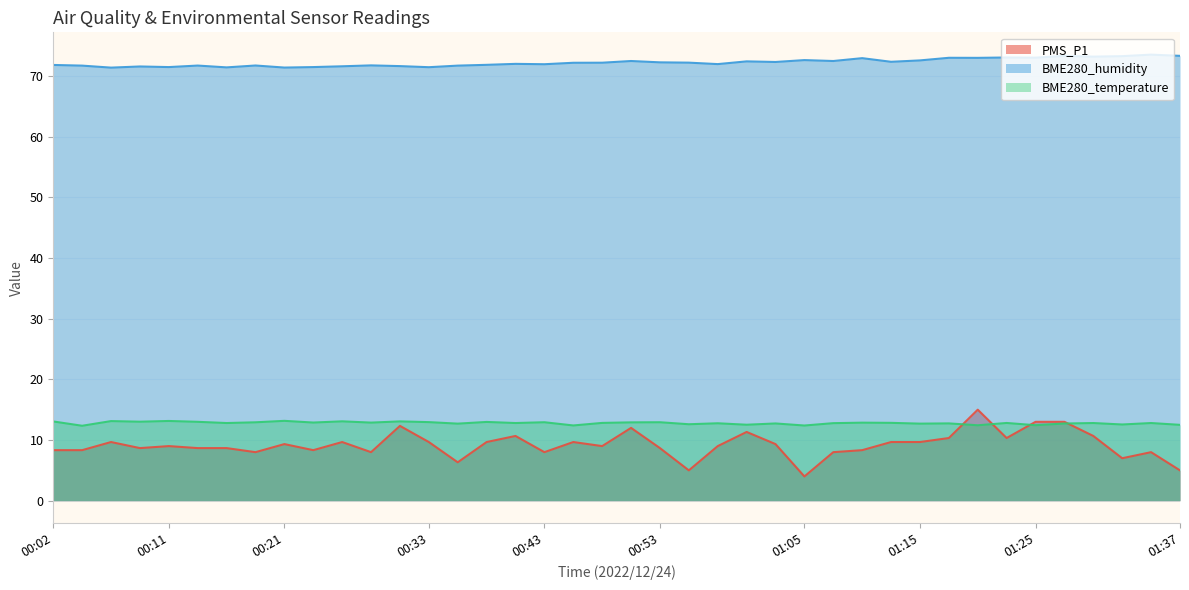

What is the difference between the BME280_temperature values at 01:20 and 00:48?

0.4